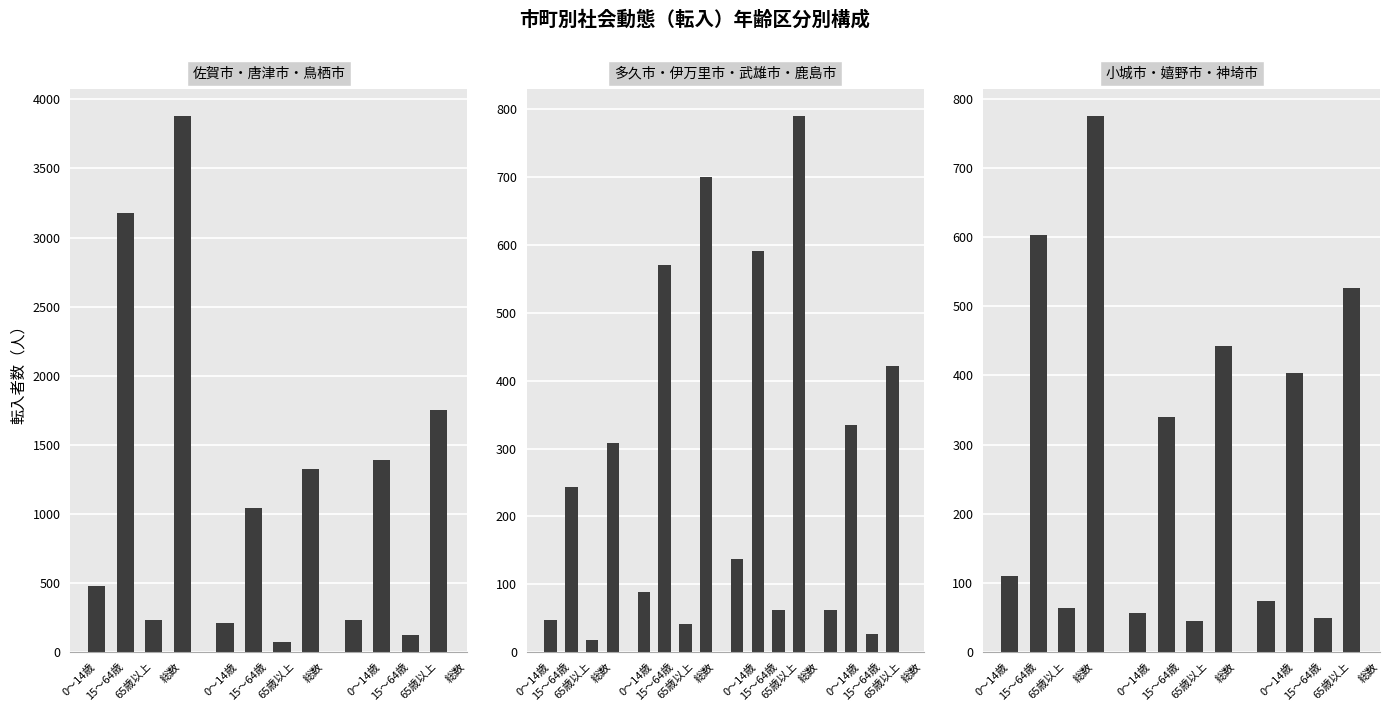

True or false: 65歳以上 has a value of 228 at 佐賀市.

True